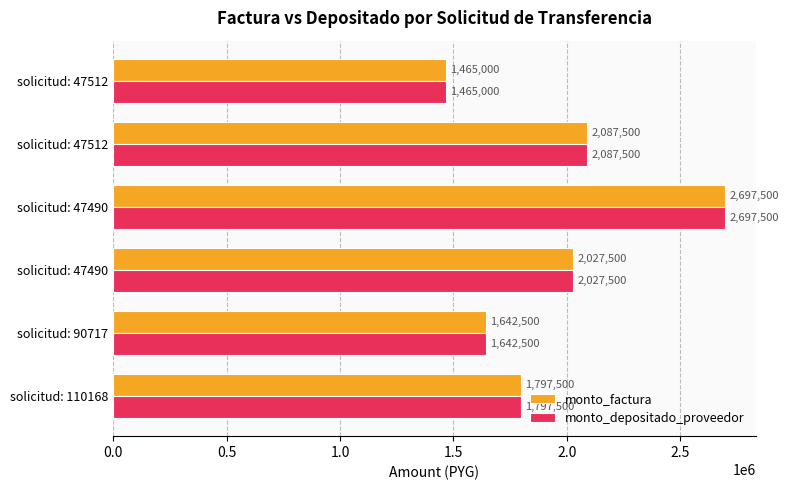

How many series are shown in this chart?

2